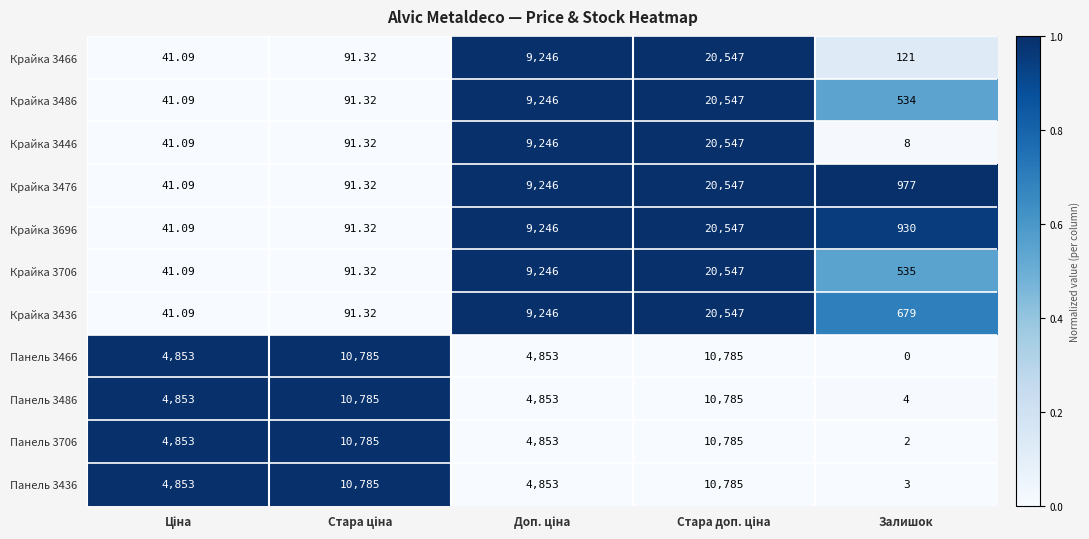

Between Залишок and Стара доп. ціна, which is larger?

Стара доп. ціна